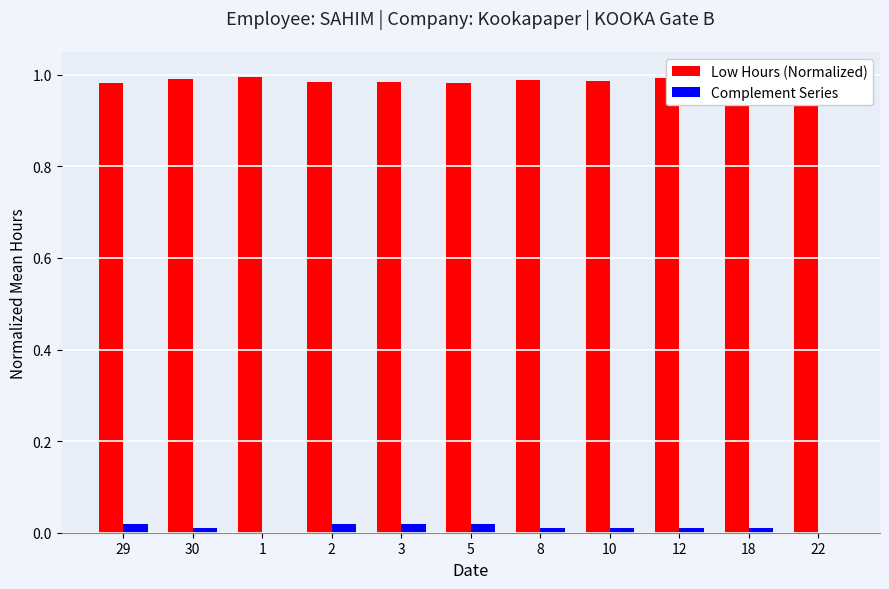

How many data points does each series have?

11